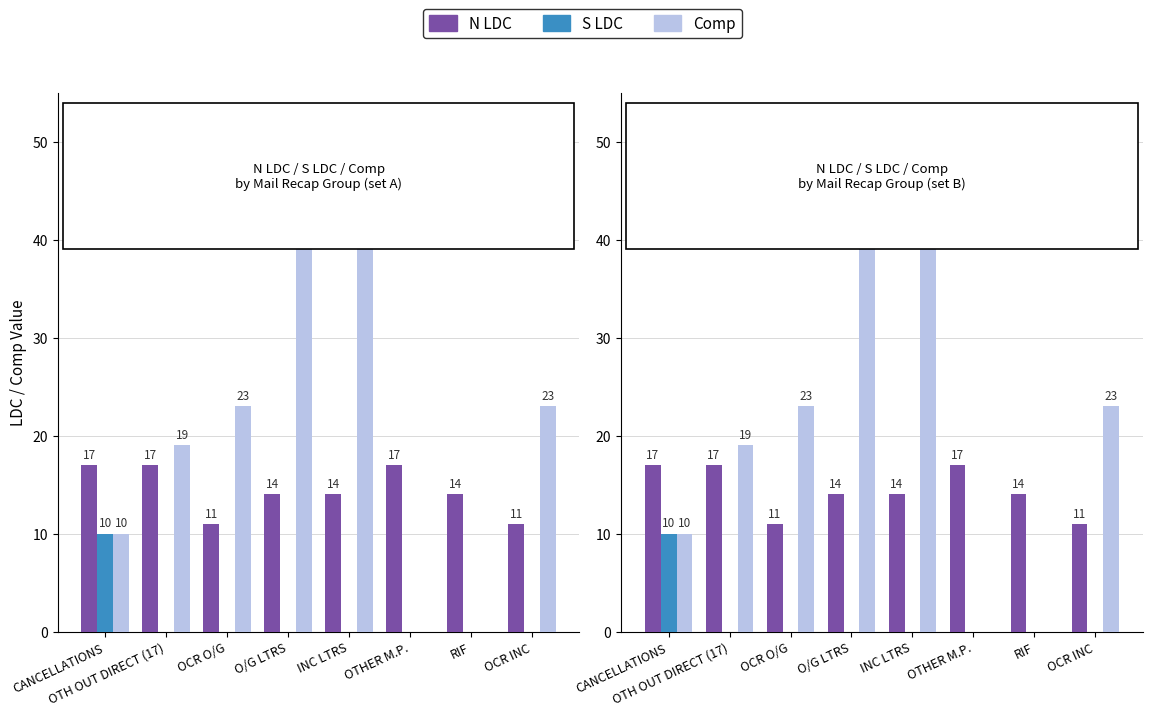

Which label corresponds to the largest value in the chart?

INC LTRS